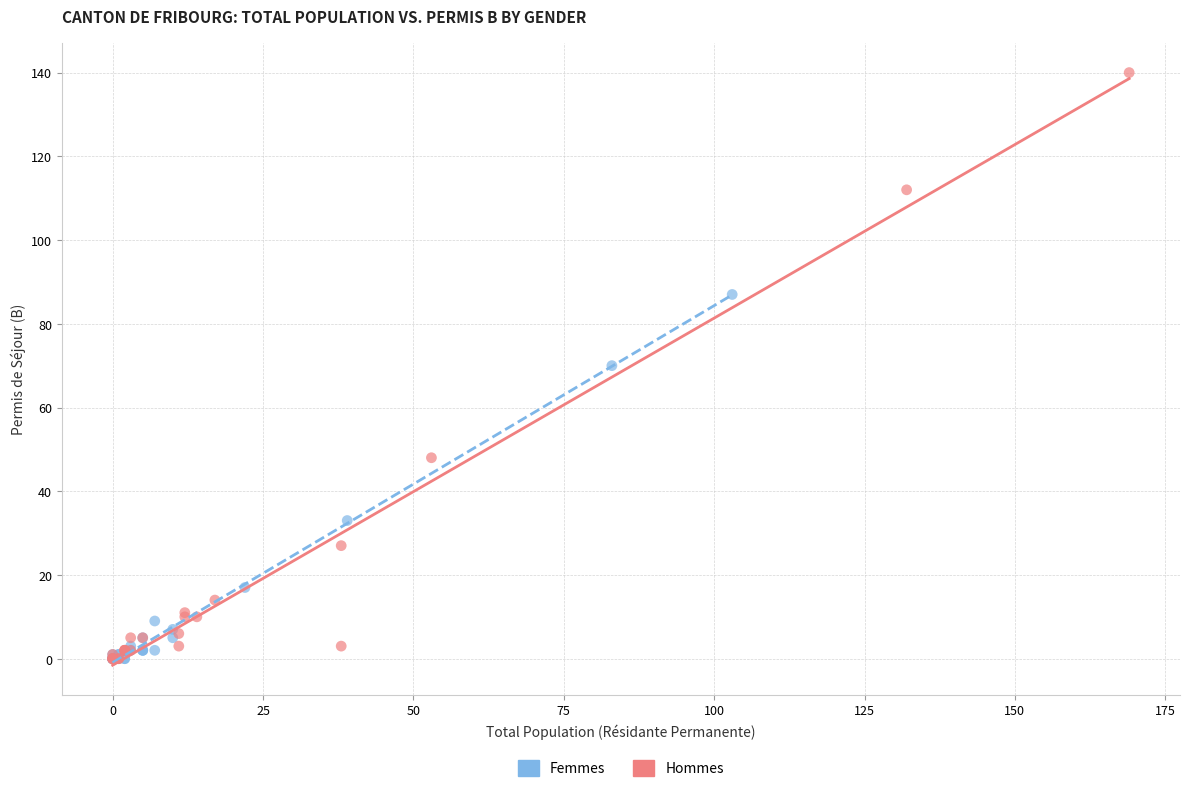

Which series reaches the maximum Y coordinate?

Hommes